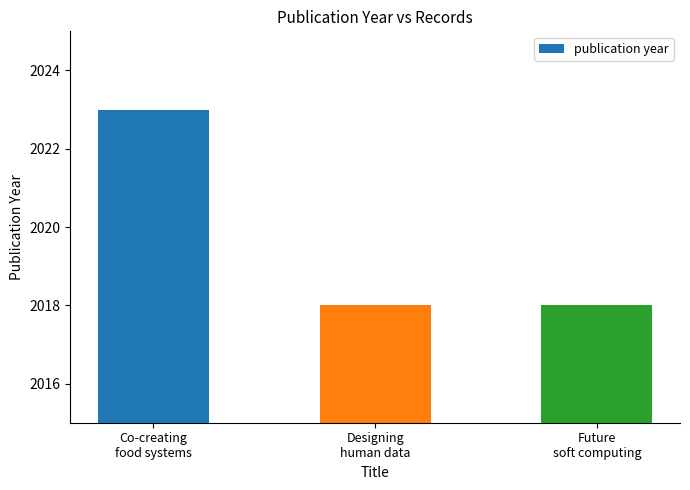

Is it true that the value at Future
soft computing is 2018?

True